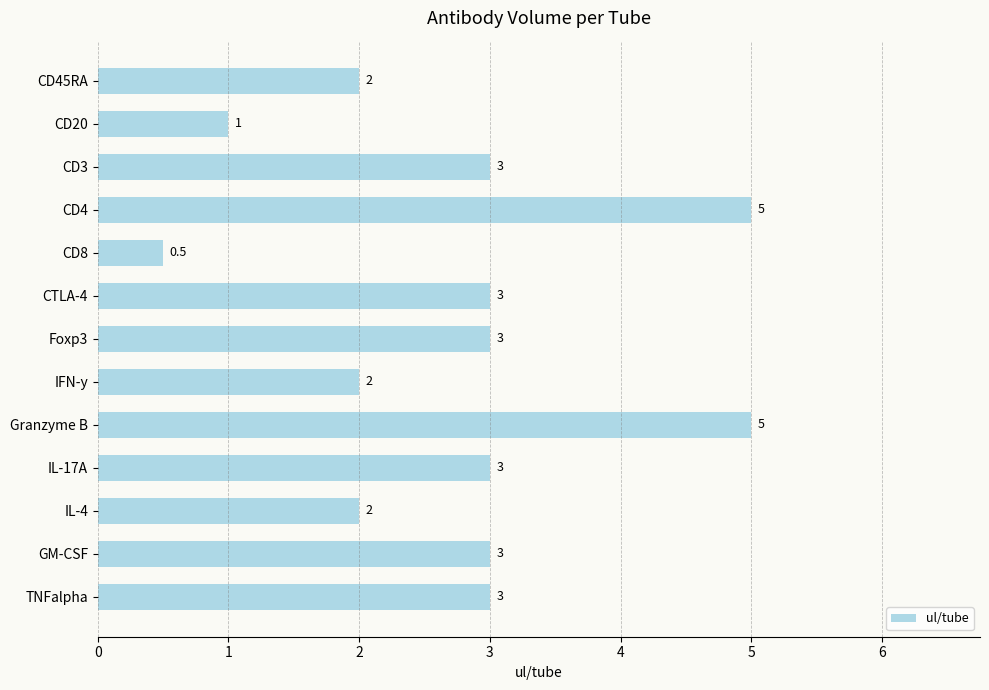

Count the values in the range 2 to 3.

9